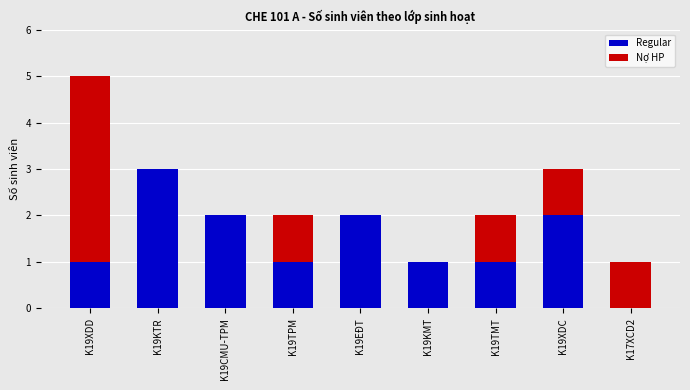

Is it true that Regular equals 1 at K19XDC?

False